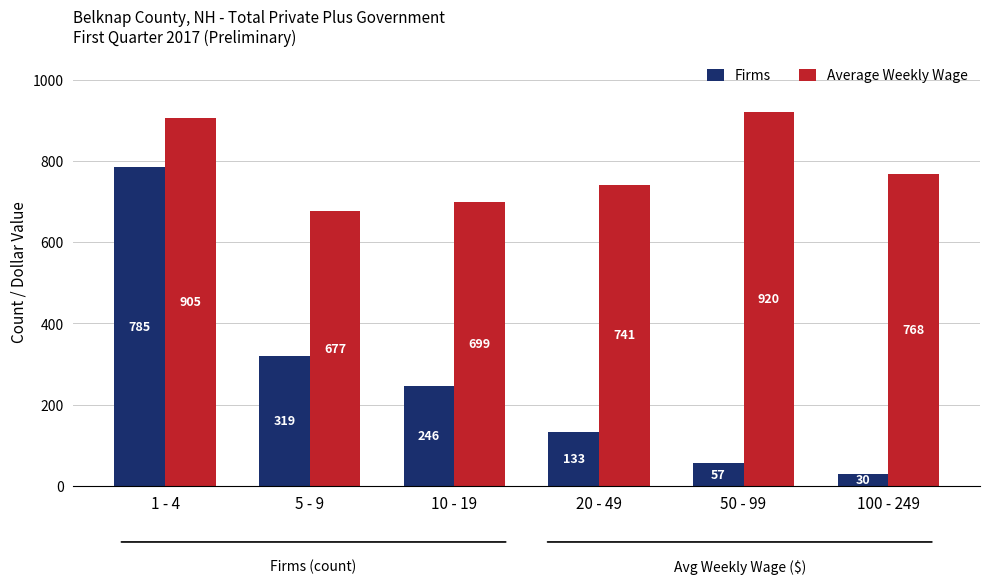

True or false: Average Weekly Wage has a value of 1600.1 at 1 - 4.

False